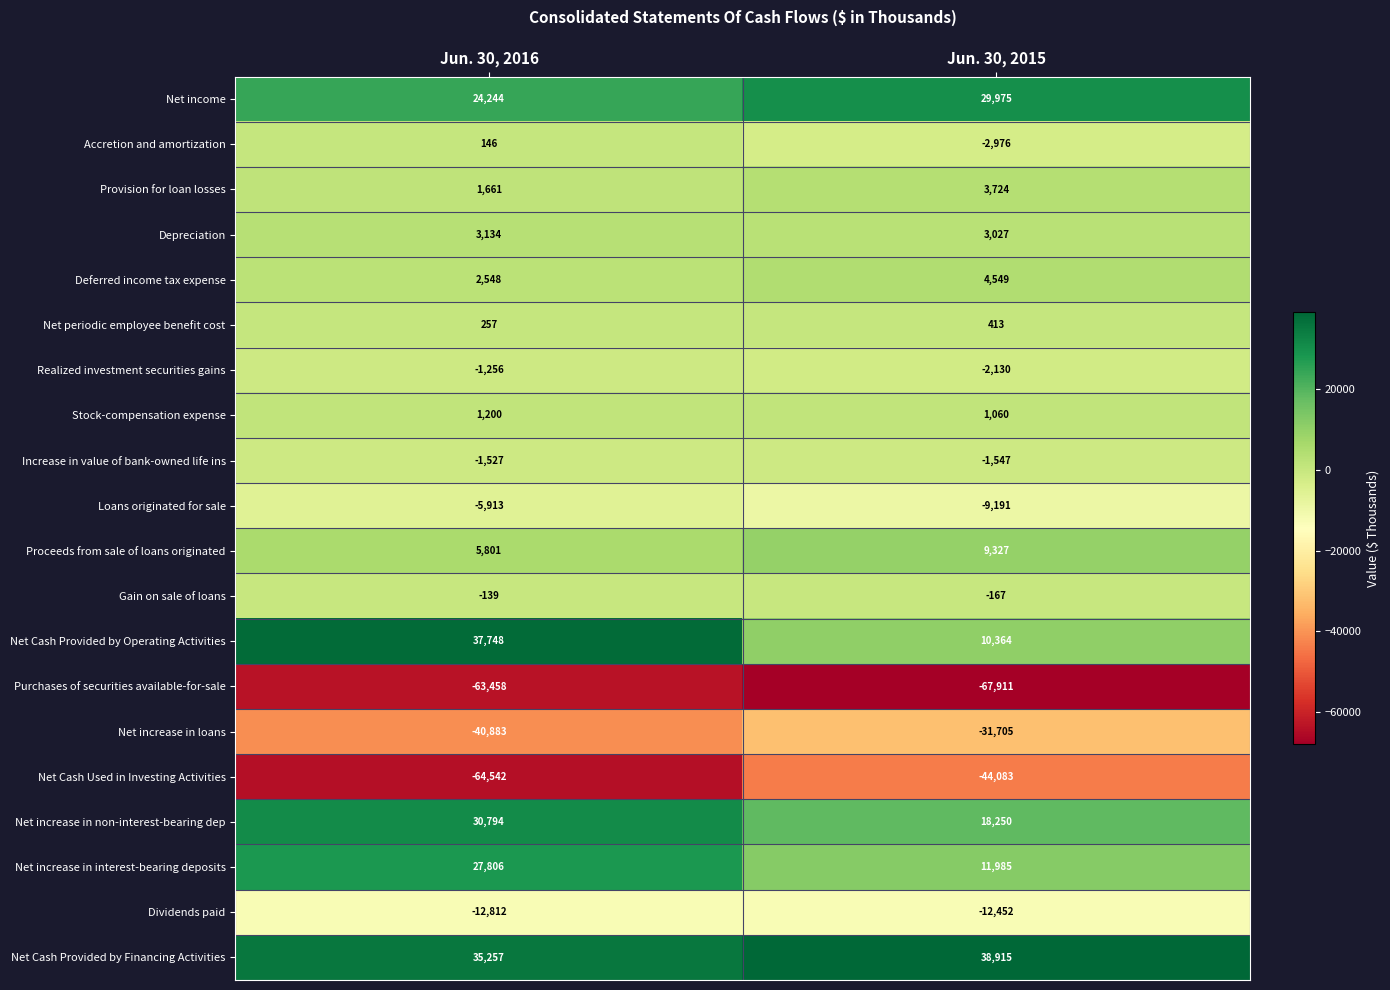

Is it true that Gain on sale of loans equals -139 at Jun. 30, 2016?

True